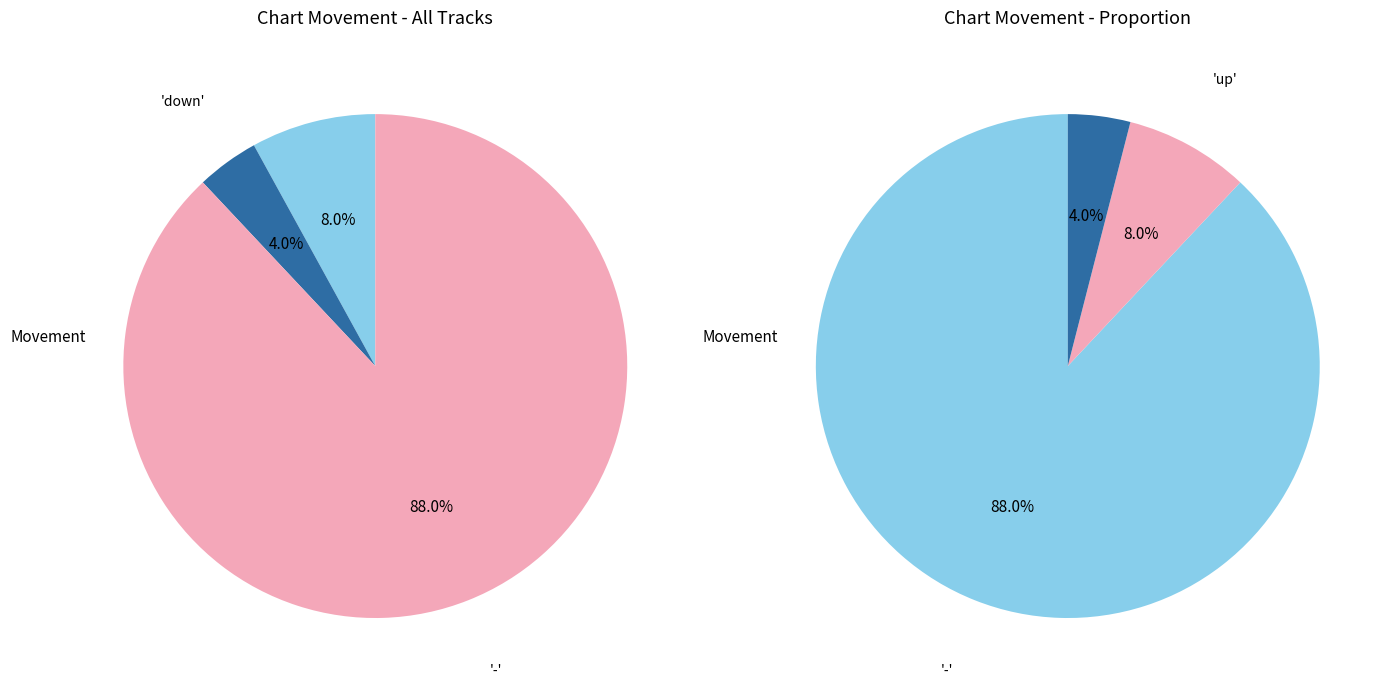

Which slice represents more than half of the pie?

-